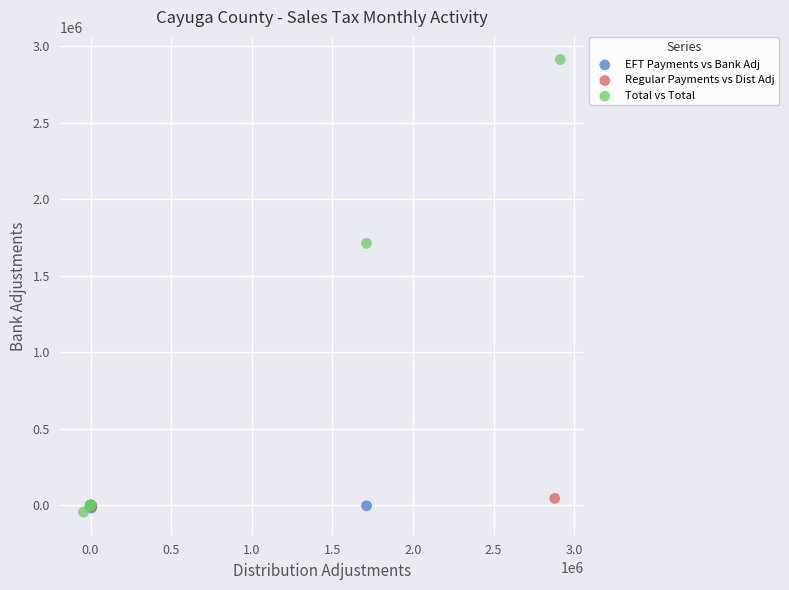

Which series has the largest Y range (max minus min)?

Total vs Total